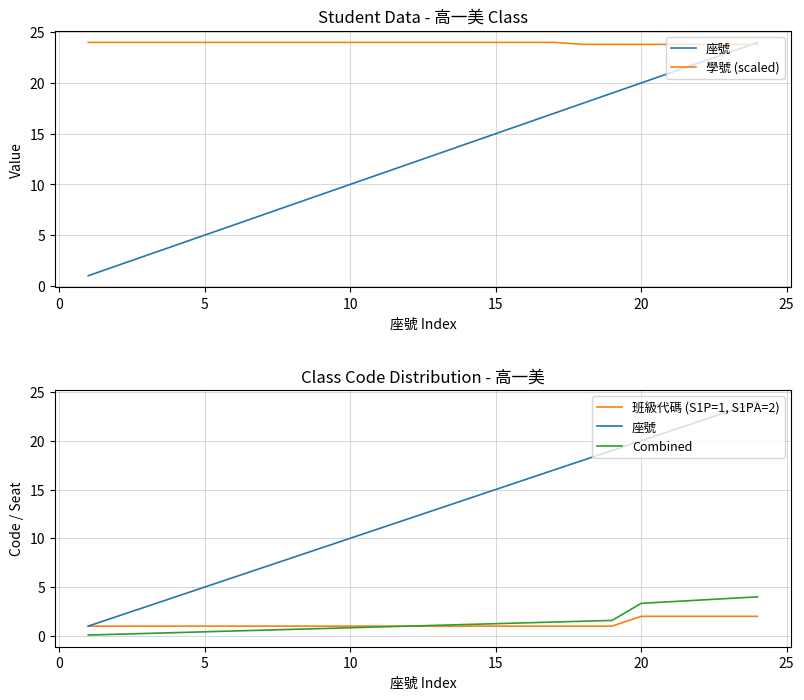

In 學號 (scaled), how many points are higher than both neighbors (excluding endpoints)?

1